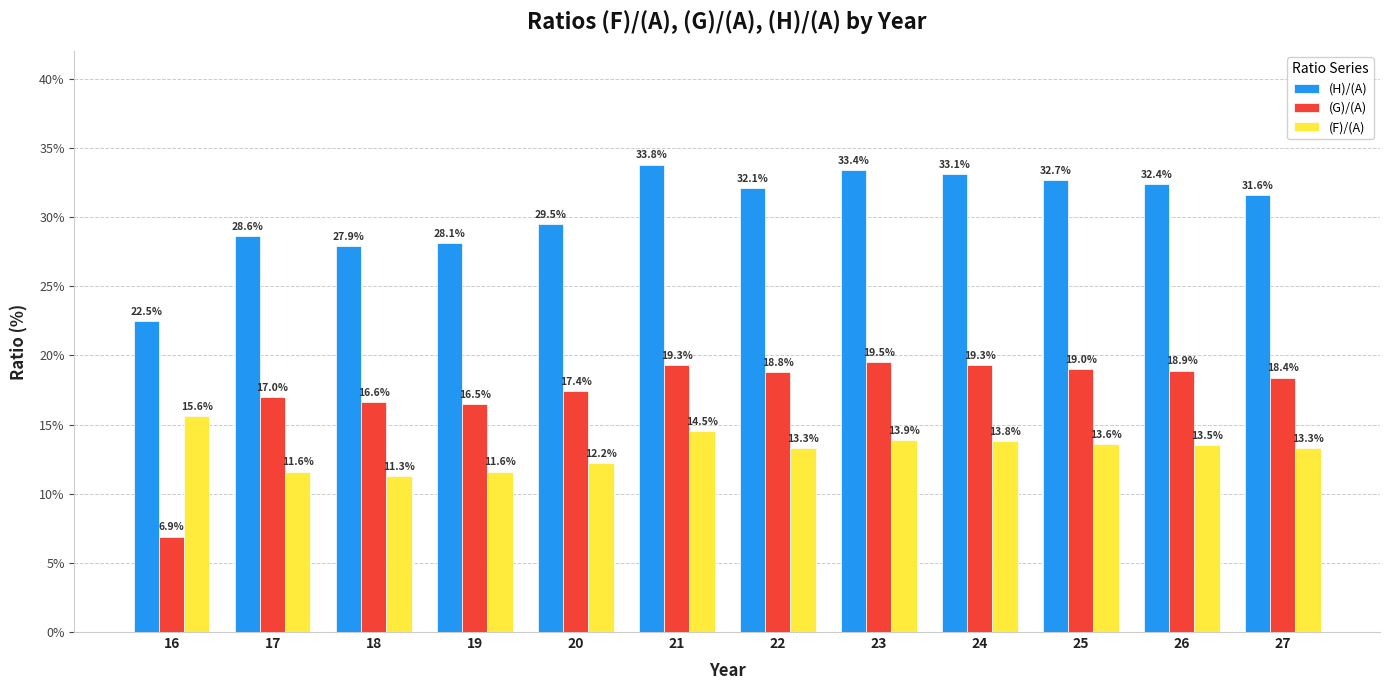

True or false: (G)/(A) has a value of 18.9 at 26.

True